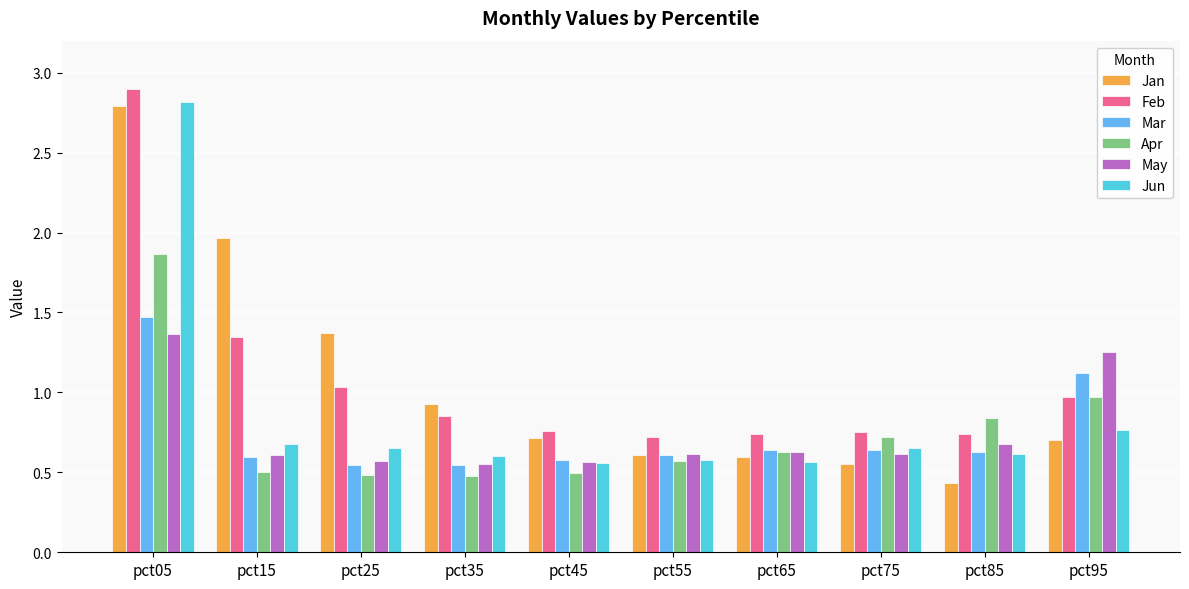

What is the difference between the maximum and minimum values in the Feb series?

2.2